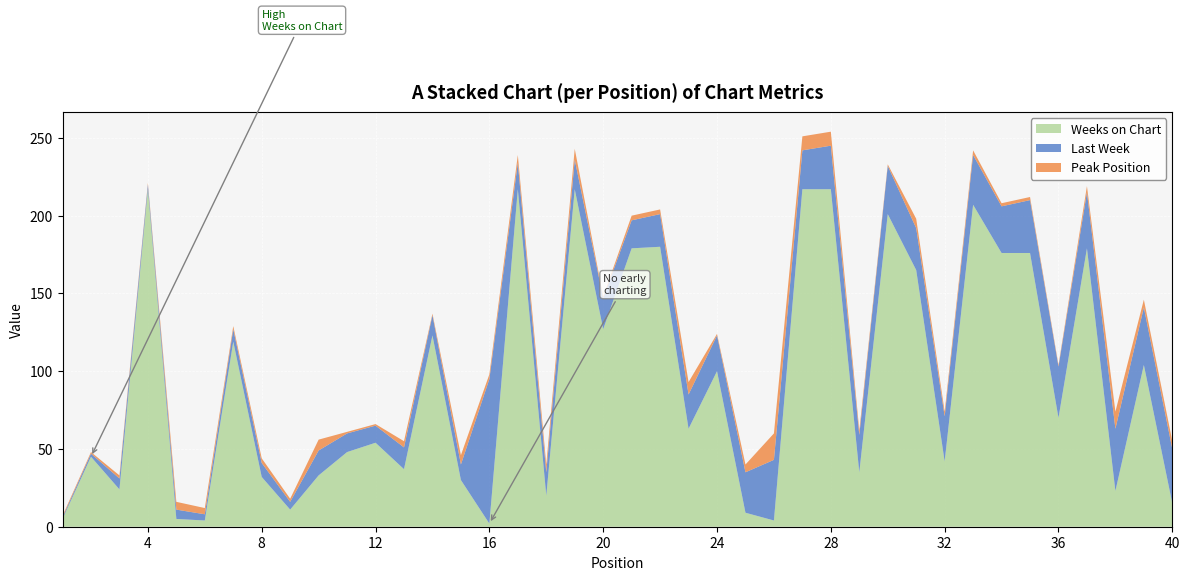

Reading left to right, list all the values displayed in this chart.

Last Week: 1=1	2=2	3=7	4=3	5=6	6=4	7=8	8=9	9=5	10=16	11=12	12=11	13=14	14=13	15=10	16=93	17=17	18=15	19=19	20=20	21=18	22=21	23=22	24=23	25=26	26=39	27=25	28=28	29=24	30=31	31=27	32=29	33=32	34=30	35=34	36=33	37=36	38=40	39=37	40=35
Peak Position: 1=1	2=1	3=2	4=1	5=5	6=4	7=2	8=3	9=2	10=7	11=1	12=1	13=4	14=1	15=6	16=3	17=5	18=5	19=7	20=1	21=3	22=3	23=8	24=1	25=5	26=17	27=9	28=9	29=3	30=1	31=6	32=3	33=3	34=2	35=2	36=1	37=4	38=11	39=5	40=5
Weeks on Chart: 1=5	2=45	3=24	4=217	5=5	6=4	7=119	8=32	9=11	10=33	11=48	12=54	13=37	14=123	15=30	16=2	17=217	18=20	19=217	20=127	21=179	22=180	23=63	24=100	25=9	26=4	27=217	28=217	29=35	30=201	31=165	32=42	33=207	34=176	35=176	36=70	37=179	38=23	39=104	40=15